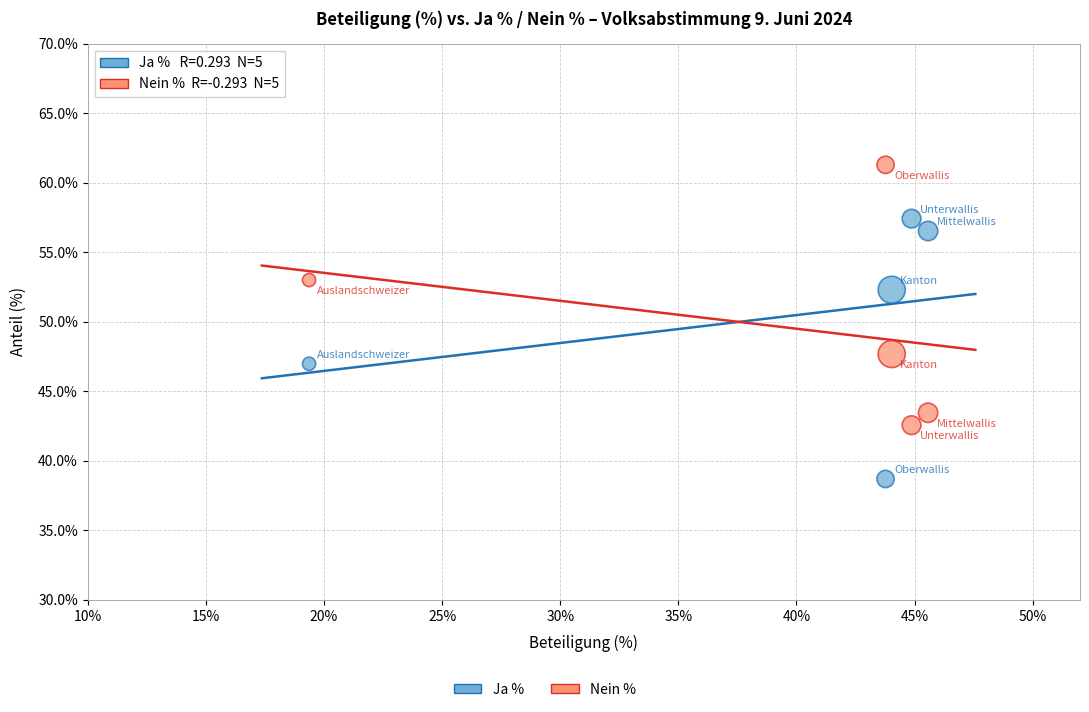

What is the X range (max minus min) for the scatter plot?

26.2